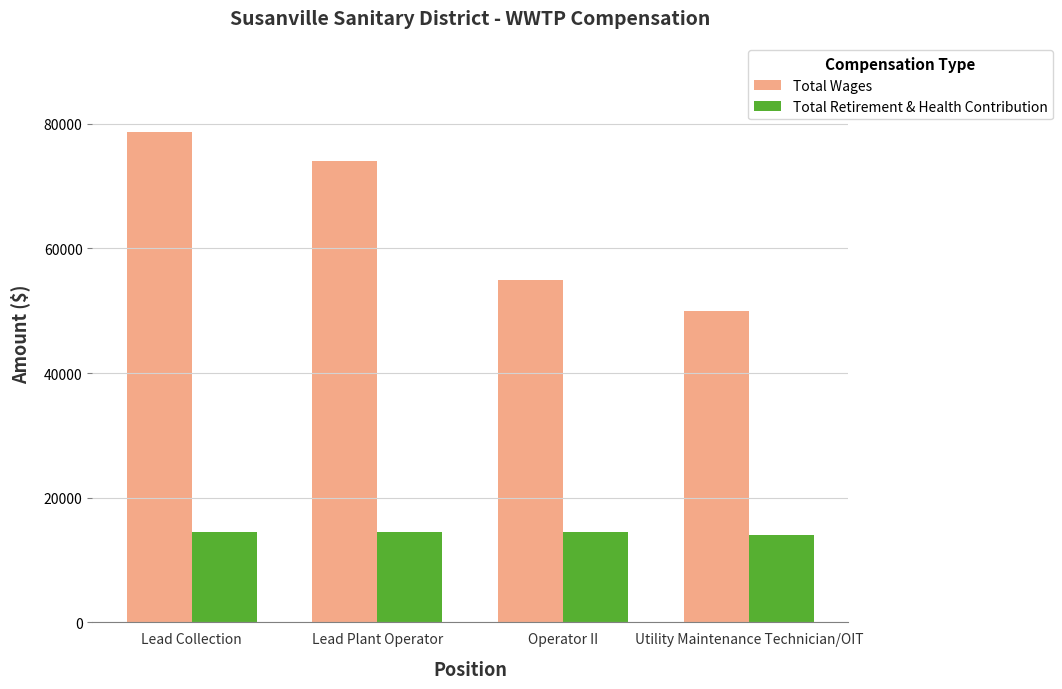

What is the maximum value for Total Retirement & Health Contribution?

14535